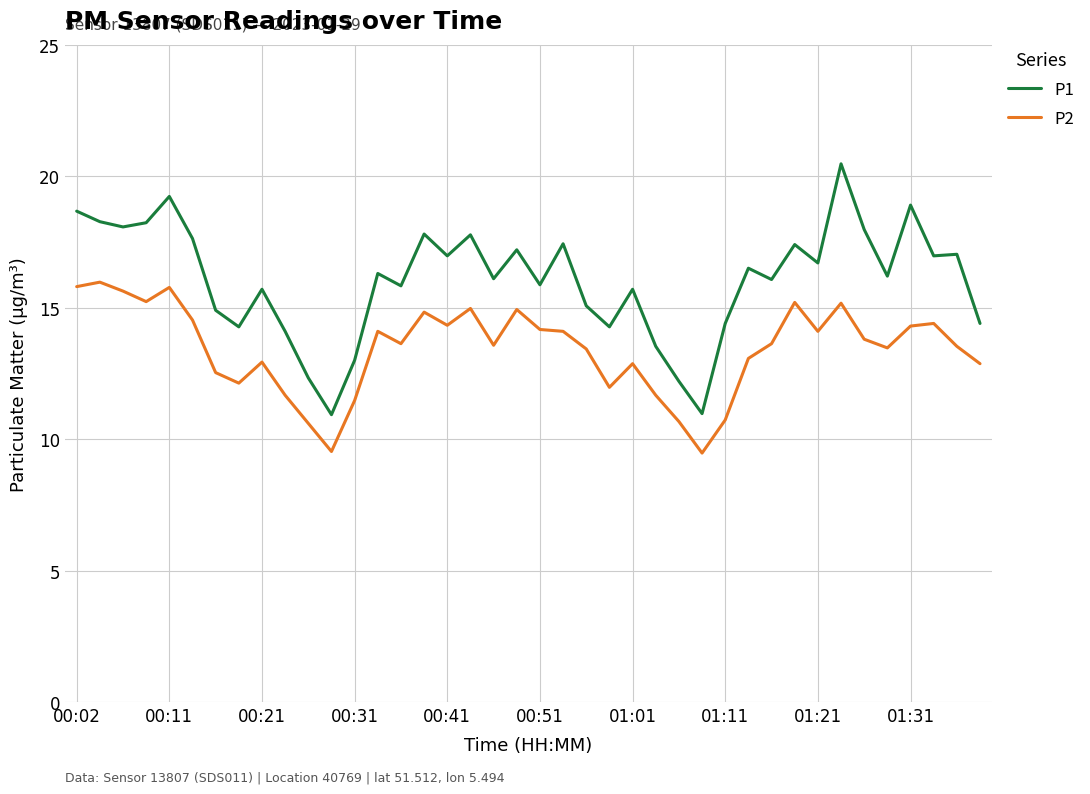

Which series has the largest range (max minus min)?

P1